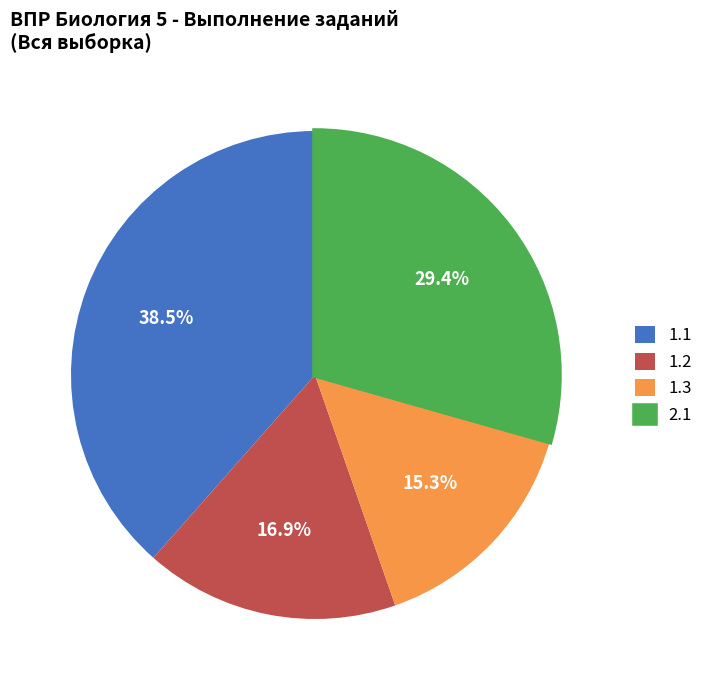

Rank the categories by value from highest to lowest.

1.1, 2.1, 1.2, 1.3